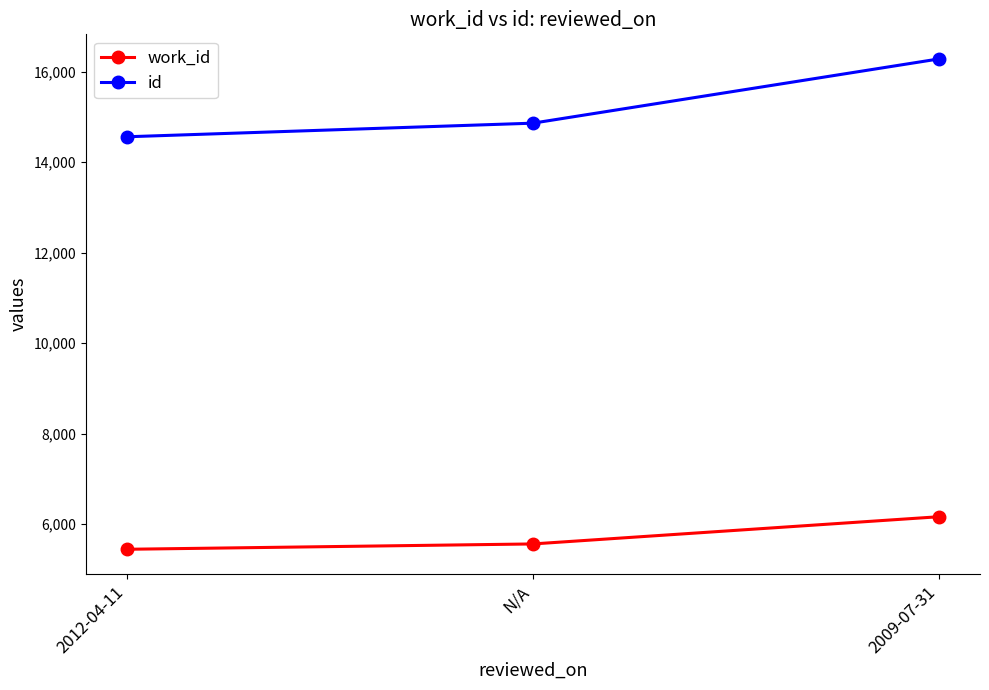

Read the id value at N/A.

14859